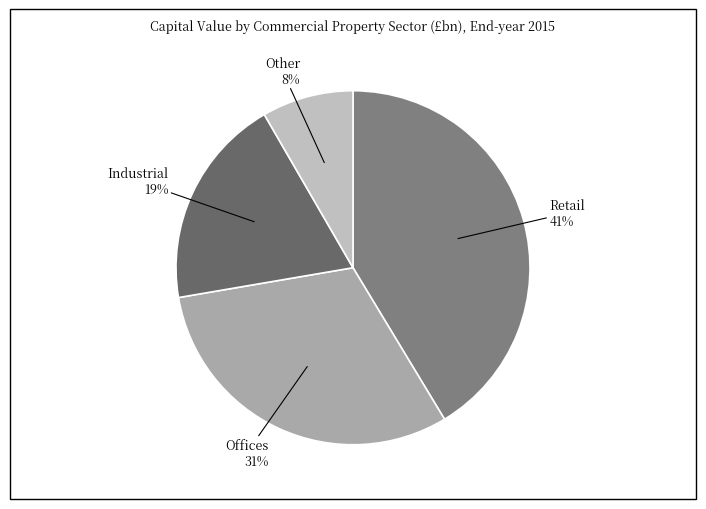

How many slices are in this pie chart?

4